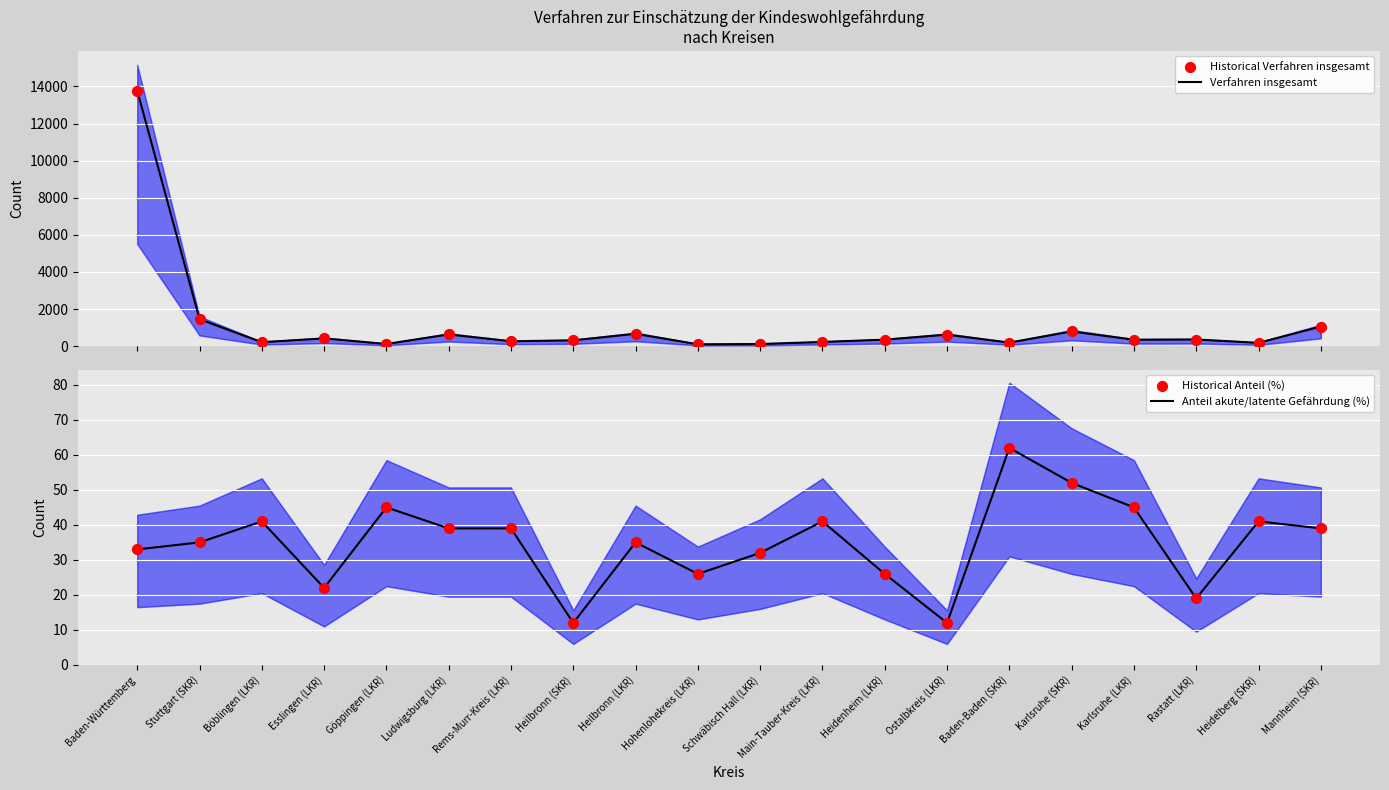

Which series has the widest spread of Y values?

Verfahren insgesamt